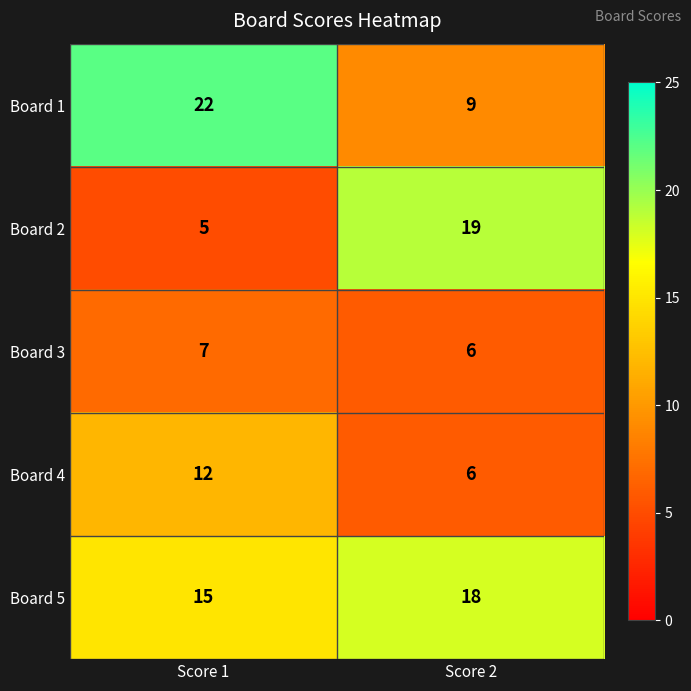

What is the greatest value displayed?

22